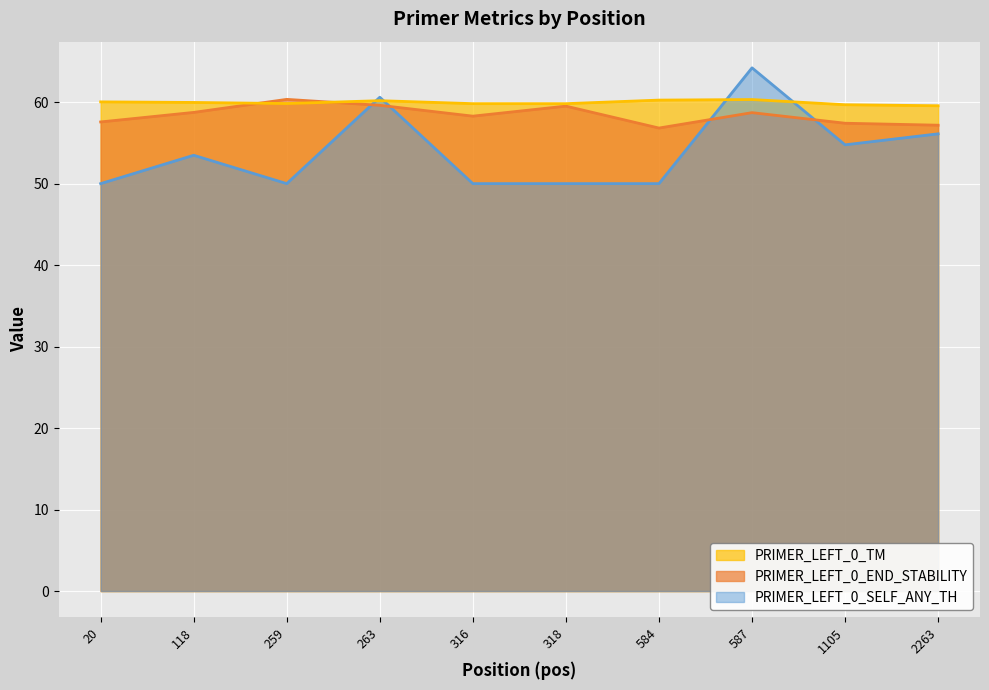

Where does the PRIMER_LEFT_0_END_STABILITY series first go above 58?

118